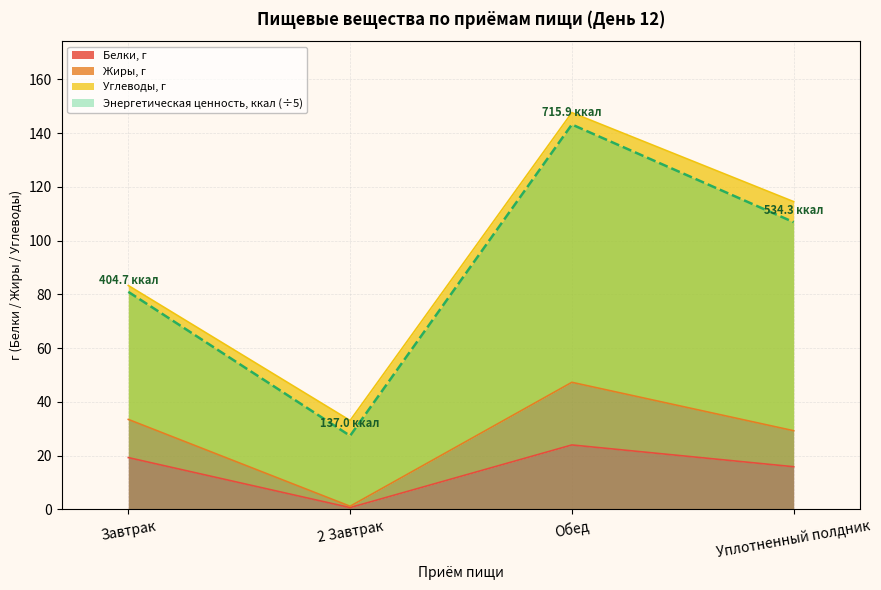

What position from the left is Обед?

3